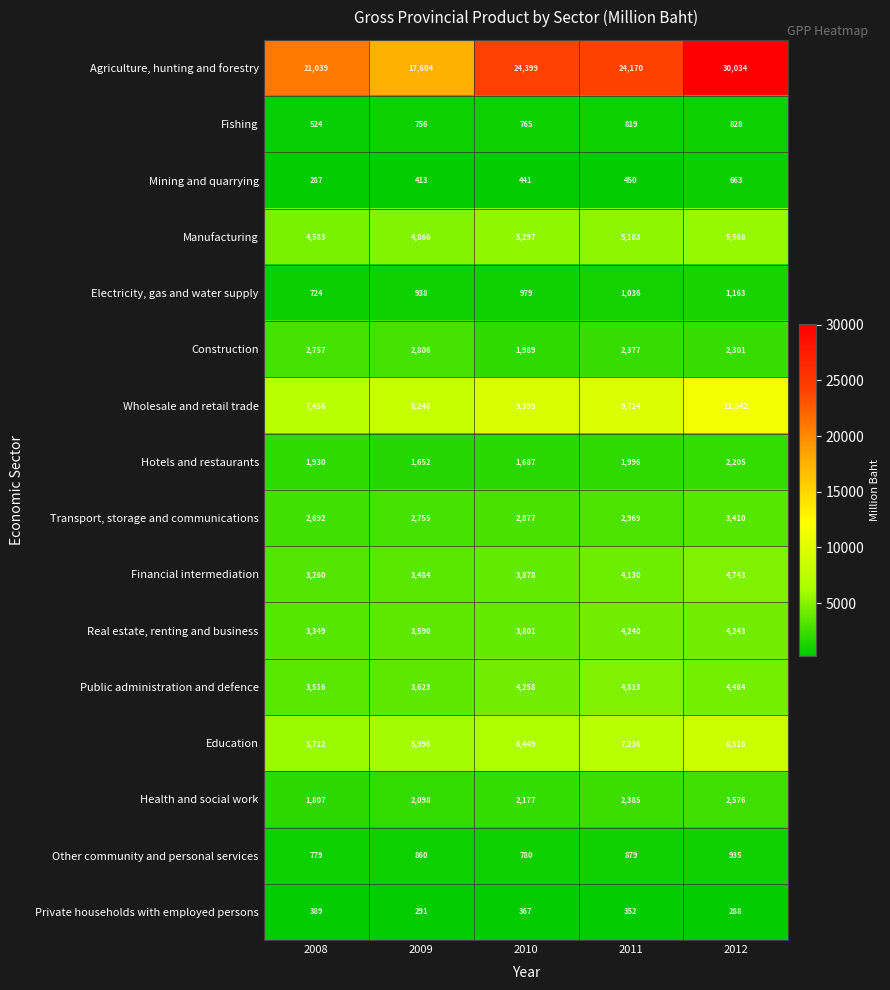

Which series changed the most between 2008 and 2011?

Agriculture, hunting and forestry